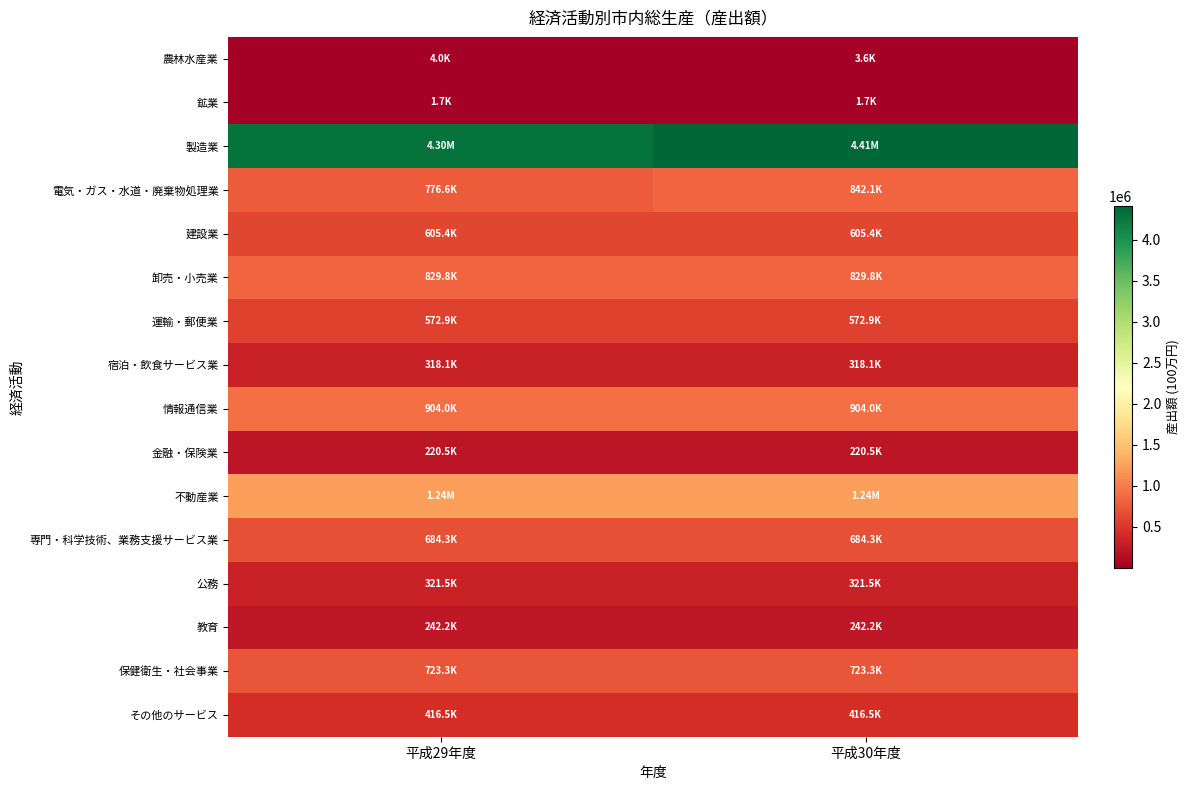

Reading left to right, transcribe all the data shown in this chart.

農林水産業: 平成29年度=4033	平成30年度=3622
鉱業: 平成29年度=1705	平成30年度=1720
製造業: 平成29年度=4295598	平成30年度=4411930
電気・ガス・水道・廃棄物処理業: 平成29年度=776632	平成30年度=842087
建設業: 平成29年度=605430	平成30年度=605430
卸売・小売業: 平成29年度=829845	平成30年度=829845
運輸・郵便業: 平成29年度=572873	平成30年度=572873
宿泊・飲食サービス業: 平成29年度=318144	平成30年度=318144
情報通信業: 平成29年度=903992	平成30年度=903992
金融・保険業: 平成29年度=220464	平成30年度=220464
不動産業: 平成29年度=1237448	平成30年度=1237448
専門・科学技術、業務支援サービス業: 平成29年度=684311	平成30年度=684311
公務: 平成29年度=321500	平成30年度=321500
教育: 平成29年度=242232	平成30年度=242232
保健衛生・社会事業: 平成29年度=723314	平成30年度=723314
その他のサービス: 平成29年度=416472	平成30年度=416472